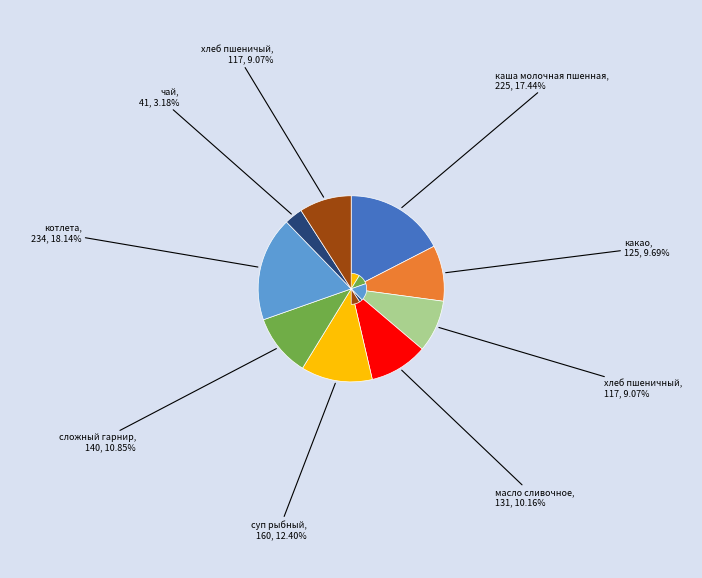

How many slices are in this pie chart?

9